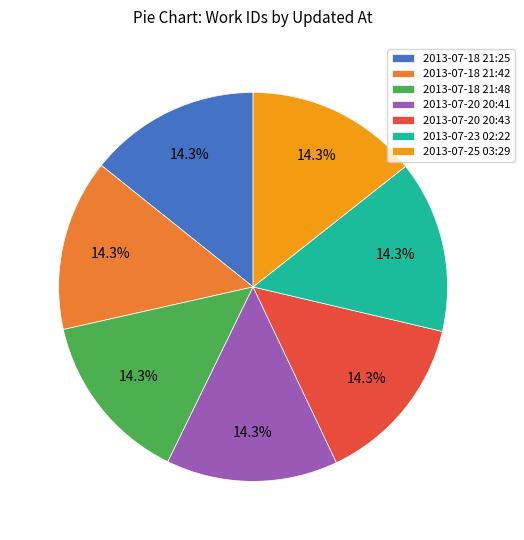

The 2013-07-20 20:43 slice represents 26% of the pie. True or false?

False